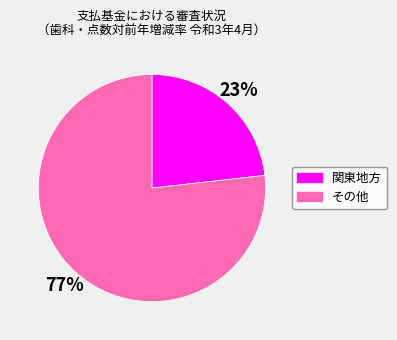

To the nearest percent, what is the difference between the largest and smallest slice percentages?

54%